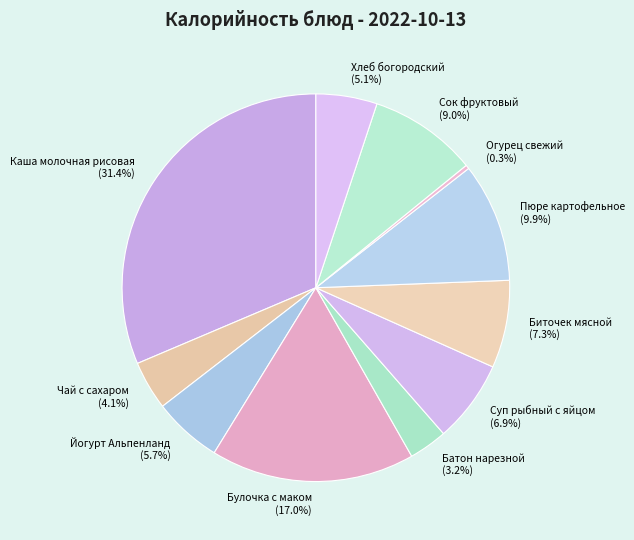

Is there any slice that represents more than half of the pie?

No